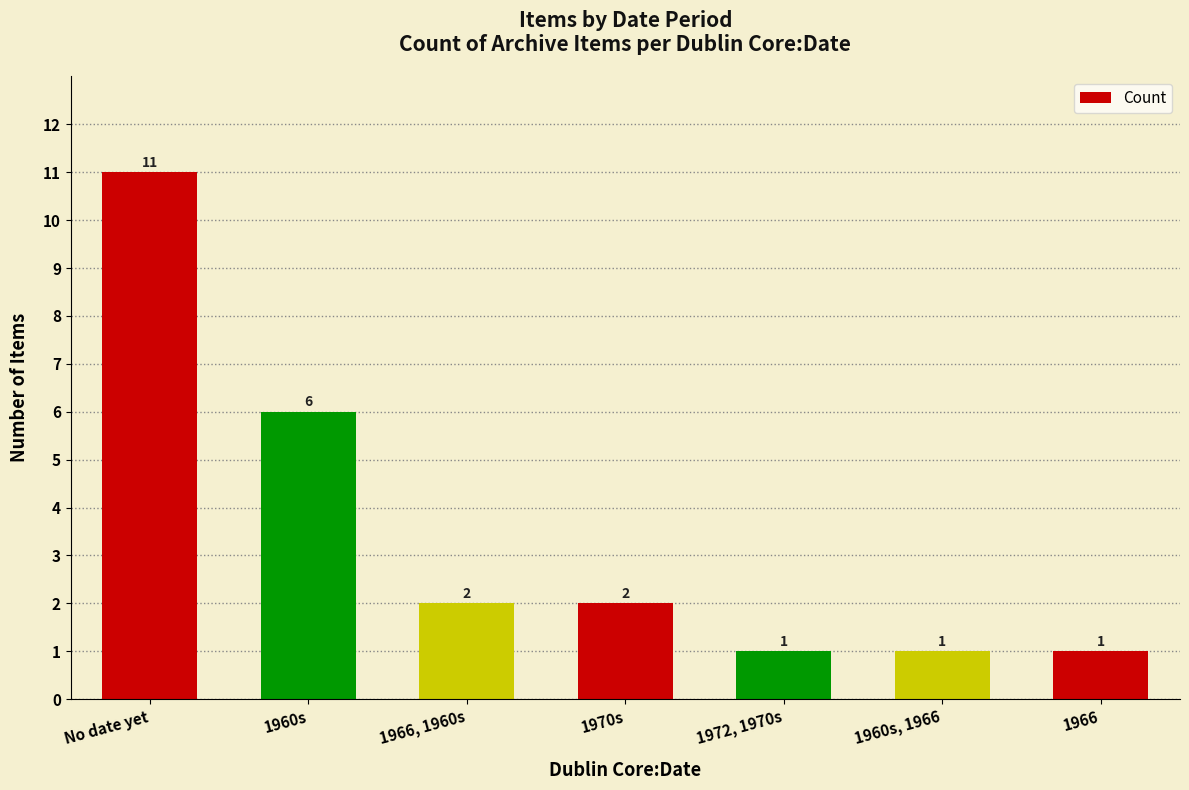

How many bars are there in total?

7